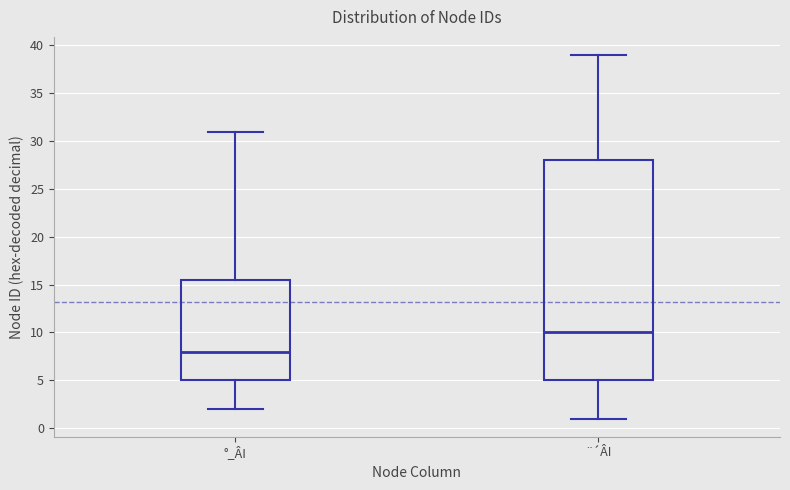

Which box has the highest median line?

¨´ÂI